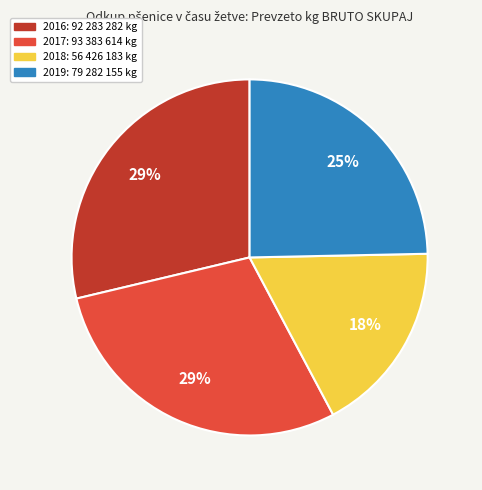

To the nearest percent, what is the difference between the 2019 and 2017 slice percentages?

4%